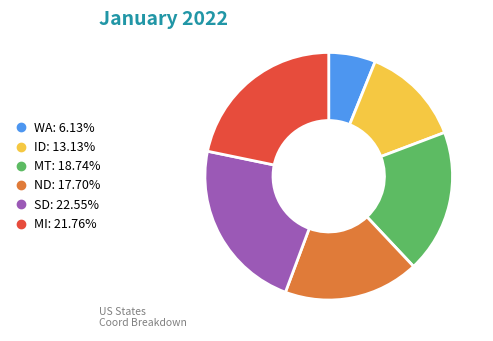

Which category has the smallest portion of the pie?

WA